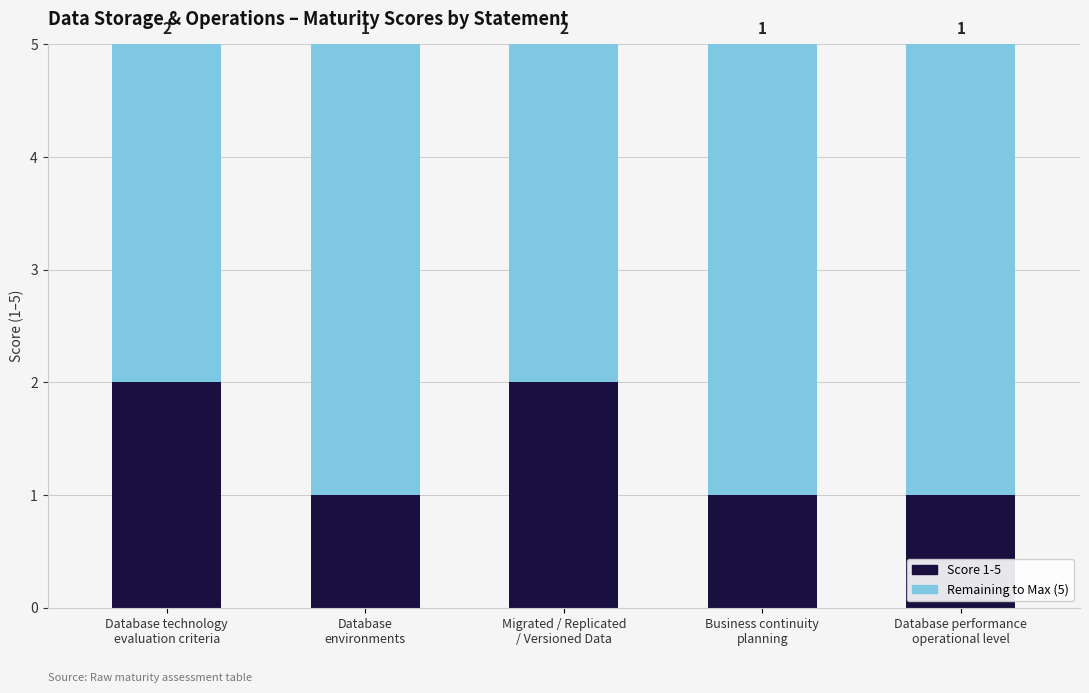

What is the sum of all Score 1-5 values?

7